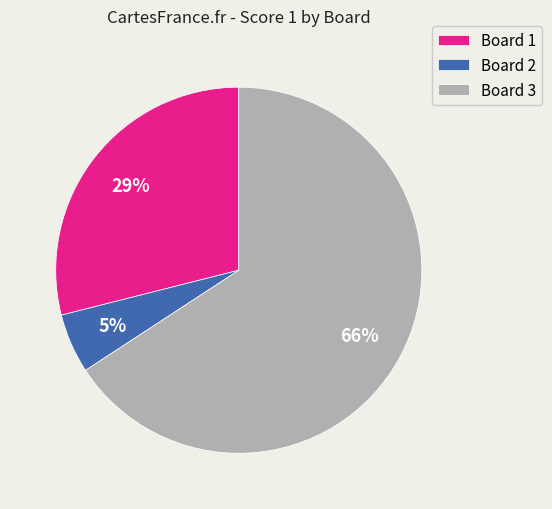

Is the sum of Board 3 and Board 1 greater than half?

Yes